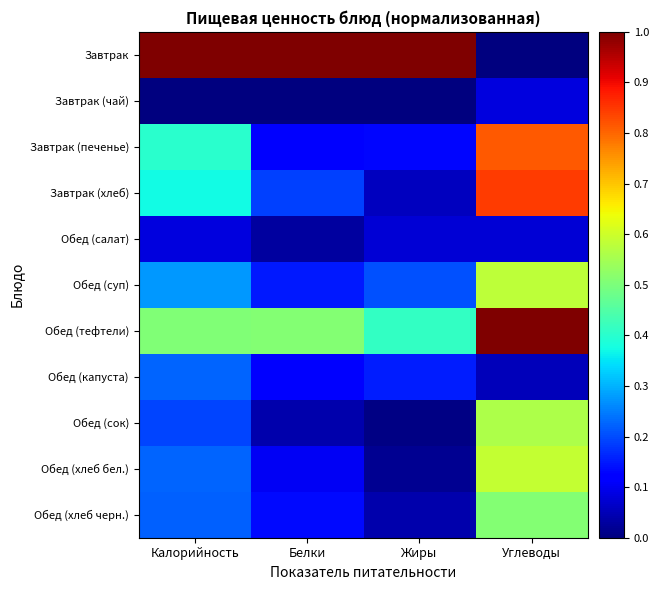

What is the spread (max minus min) of values at Калорийность?

1.0